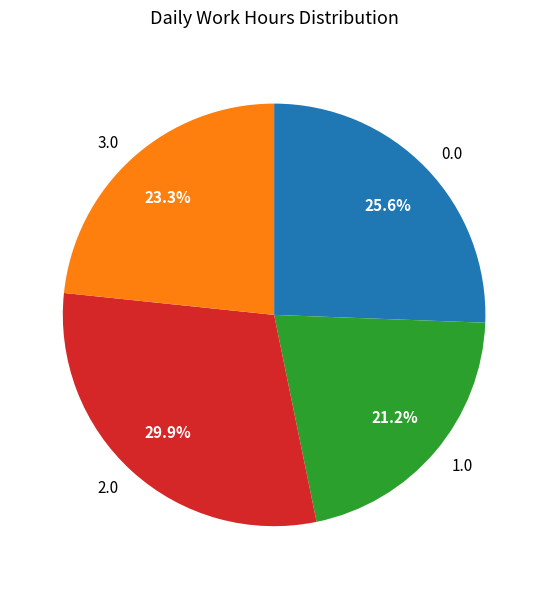

Approximately how many times larger is the value at 1.0 compared to 3.0?

0.9